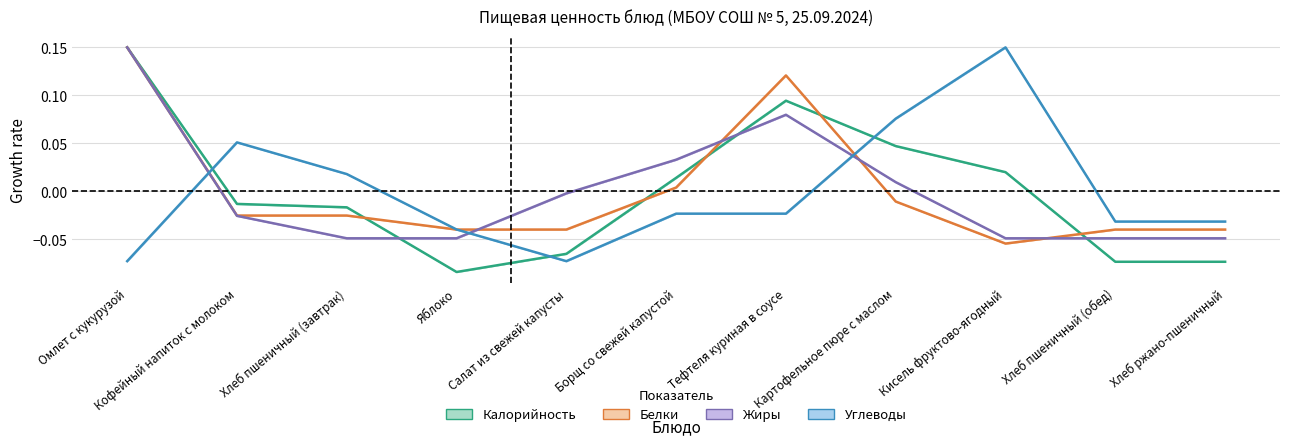

Between Яблоко and Картофельное пюре с маслом, which series saw the biggest shift?

Калорийность